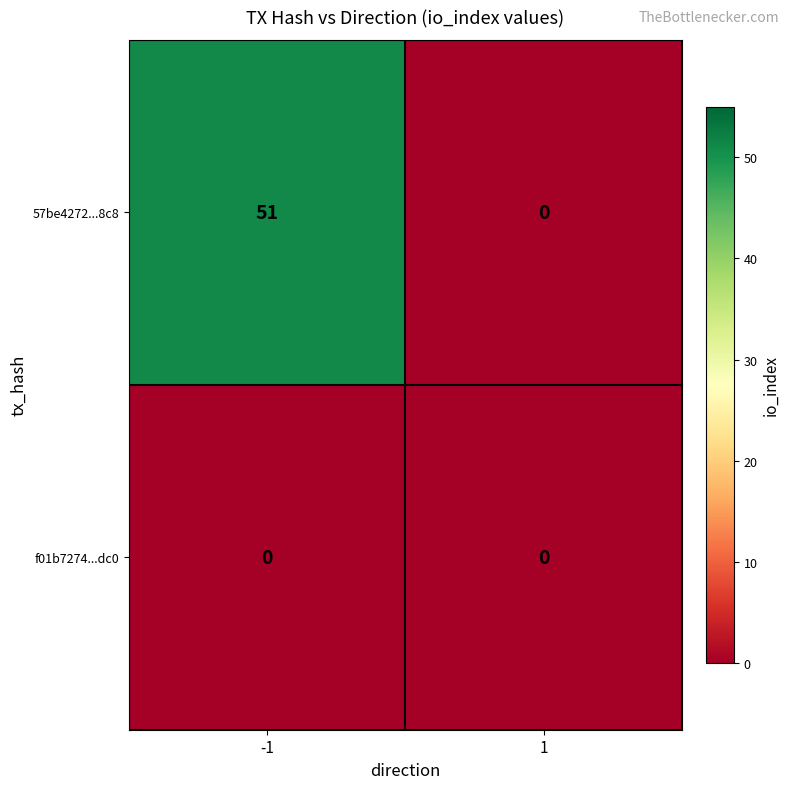

Reading right to left, extract all data points from this chart.

57be4272...8c8: 1=0	-1=51
f01b7274...dc0: 1=0	-1=0